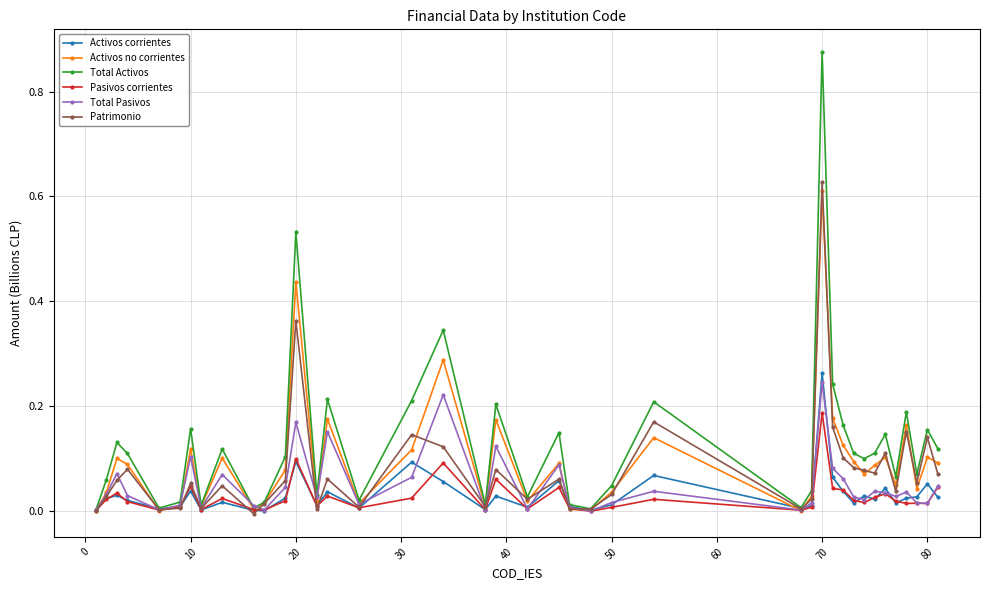

Which series has the largest range (max minus min)?

Total Activos